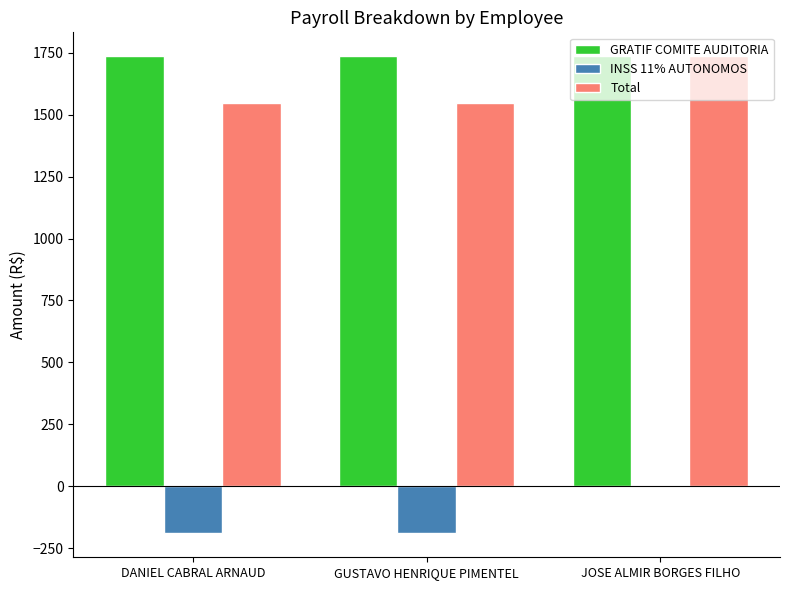

Which series has the largest total across all categories?

GRATIF COMITE AUDITORIA